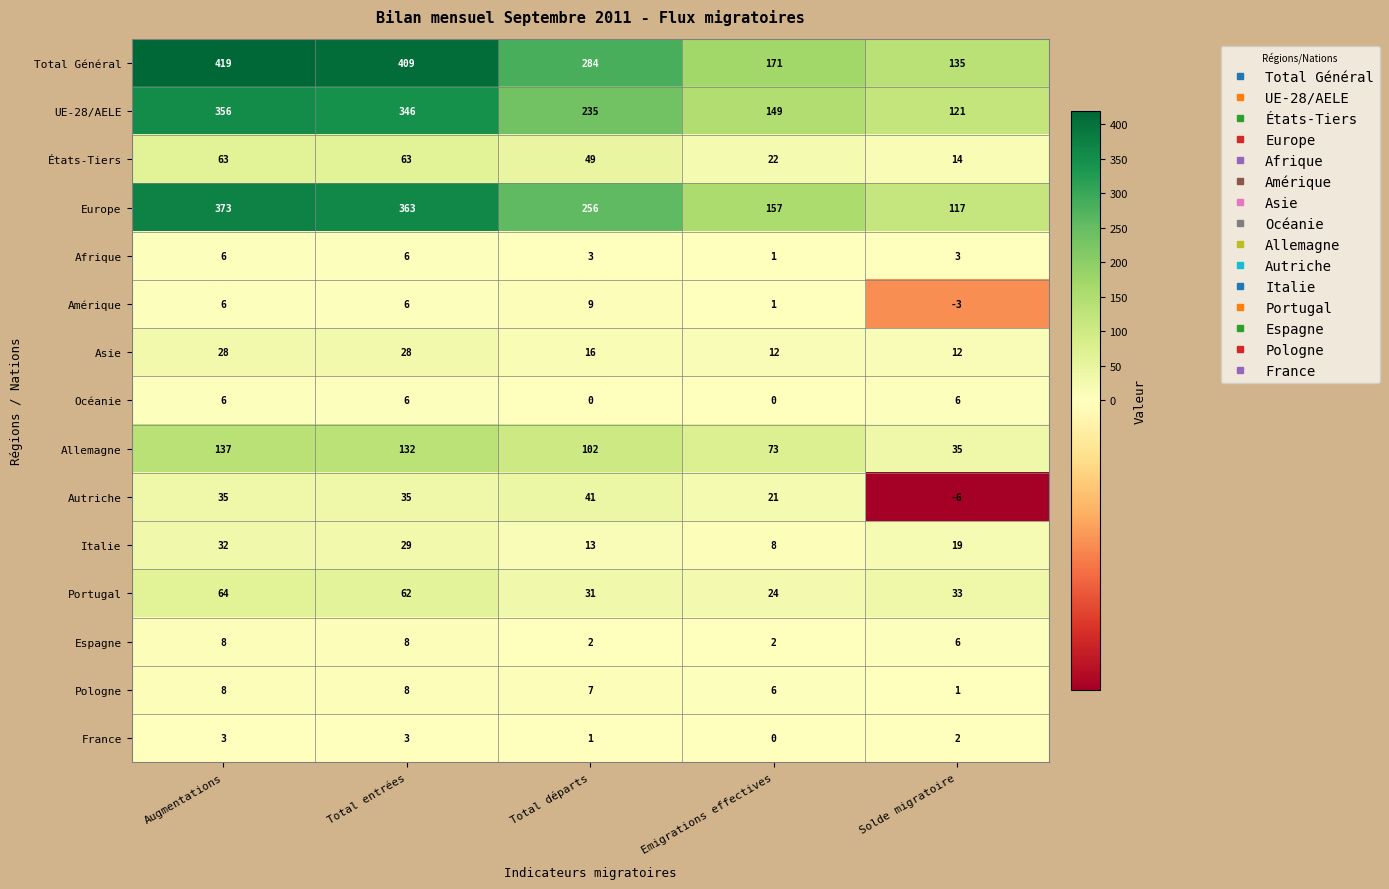

At which category is the sum across all series the highest?

Augmentations